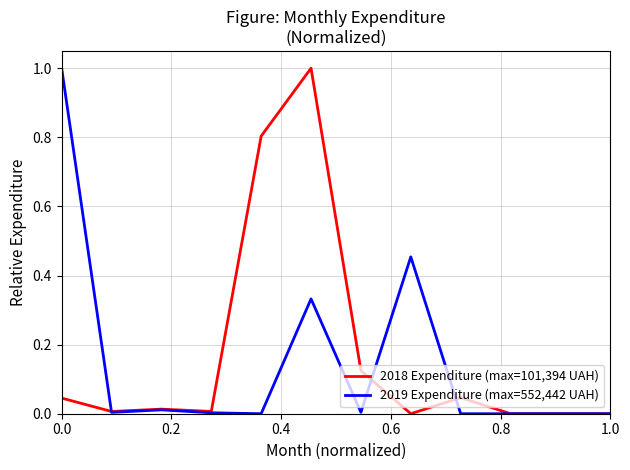

What is the greatest value displayed?

1.0